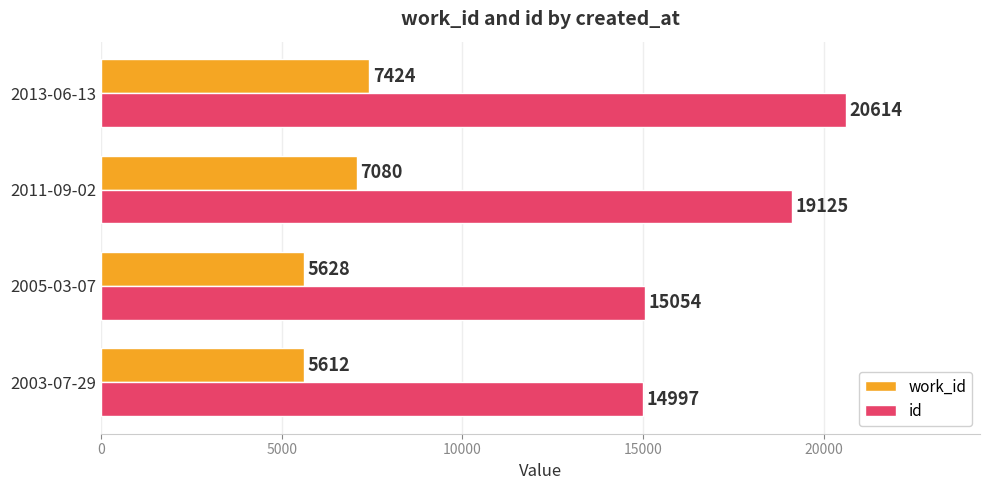

Rank the series by their maximum value, from lowest to highest.

work_id, id